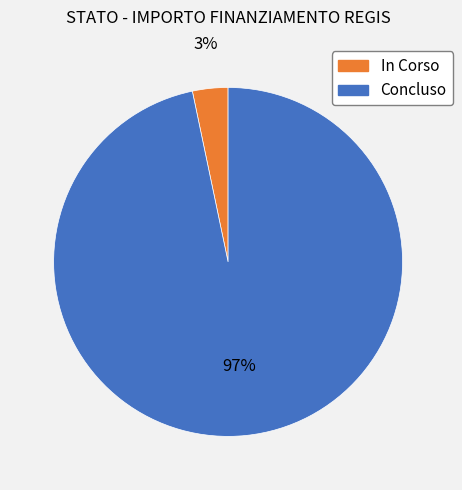

Does any single category account for the majority?

Yes